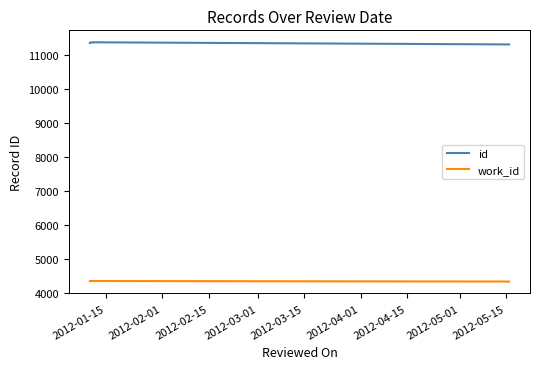

How many lines are shown in the chart?

2